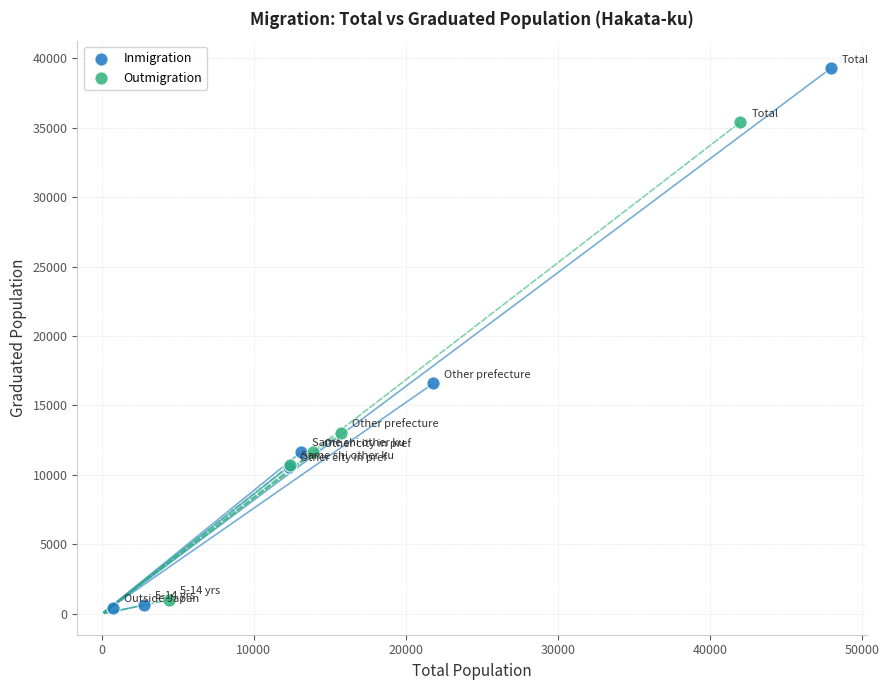

Which series has the largest Y range (max minus min)?

Inmigration